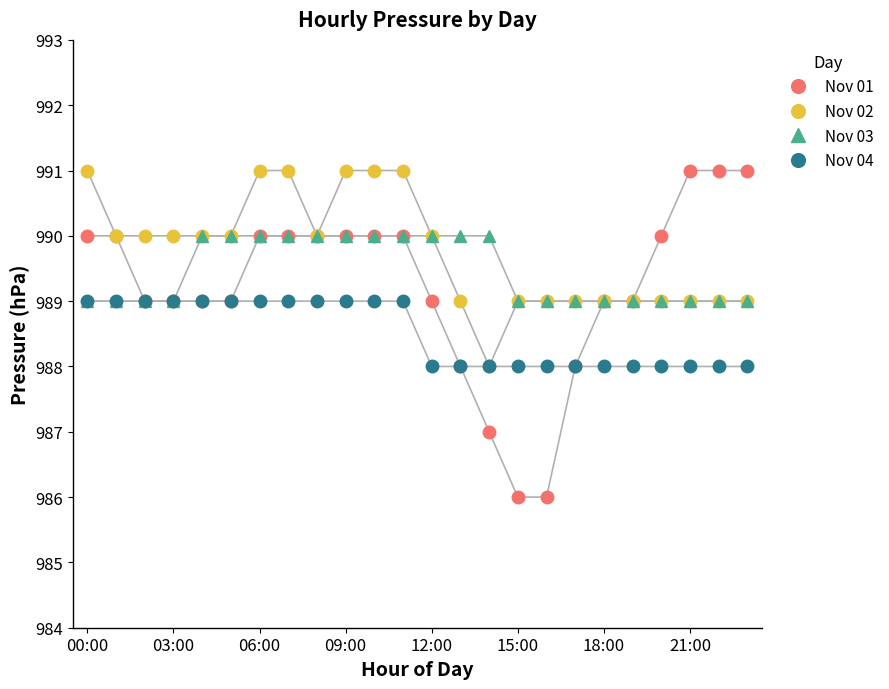

What is the lowest value of the Nov 01 series?

986